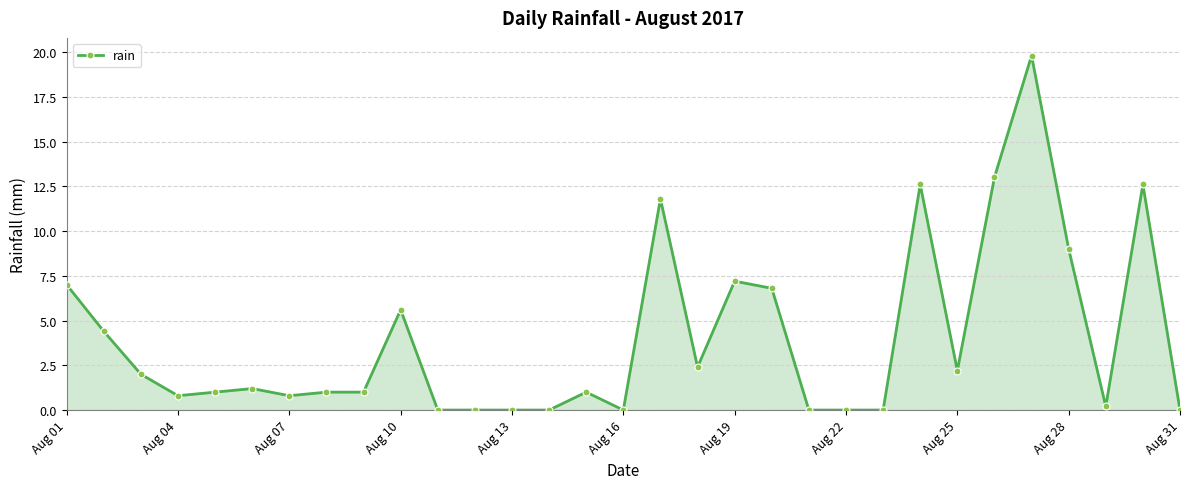

How many lines are shown in the chart?

1